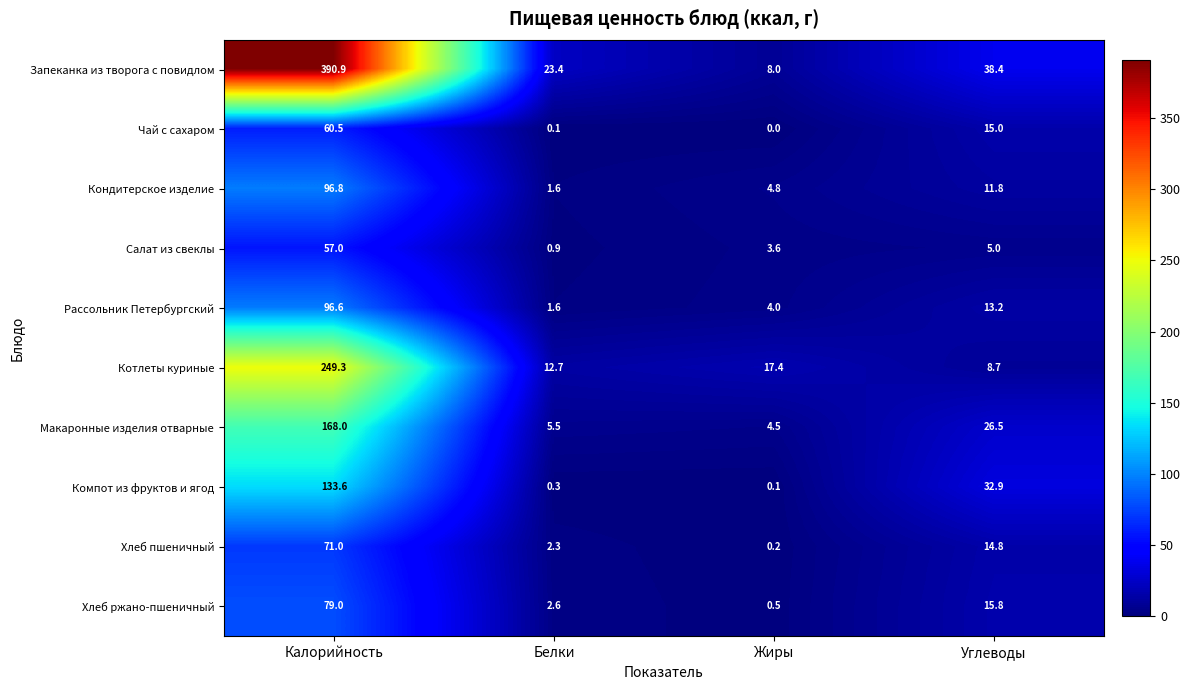

True or false: Салат из свеклы has a value of 0.2 at Белки.

False